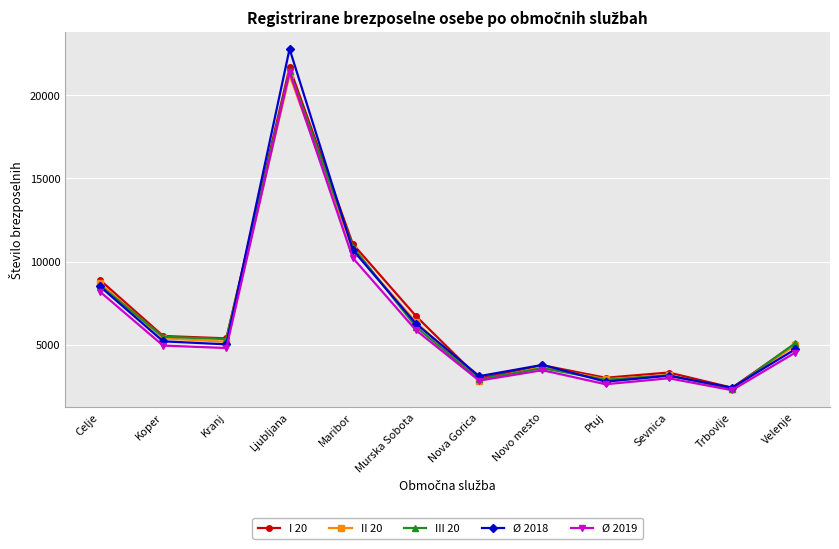

What is the total value across all series at Novo mesto?

18269.7